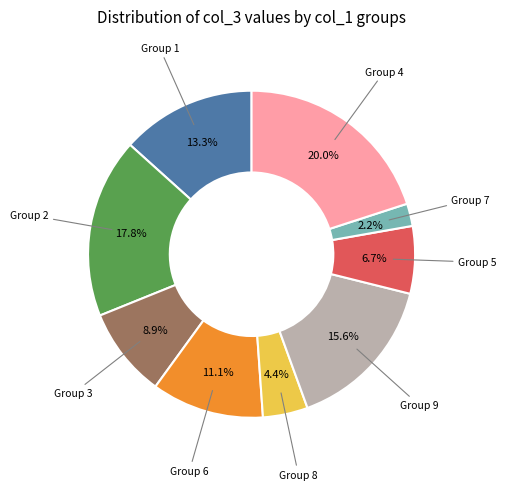

Does Group 1 represent more than half of the total?

No